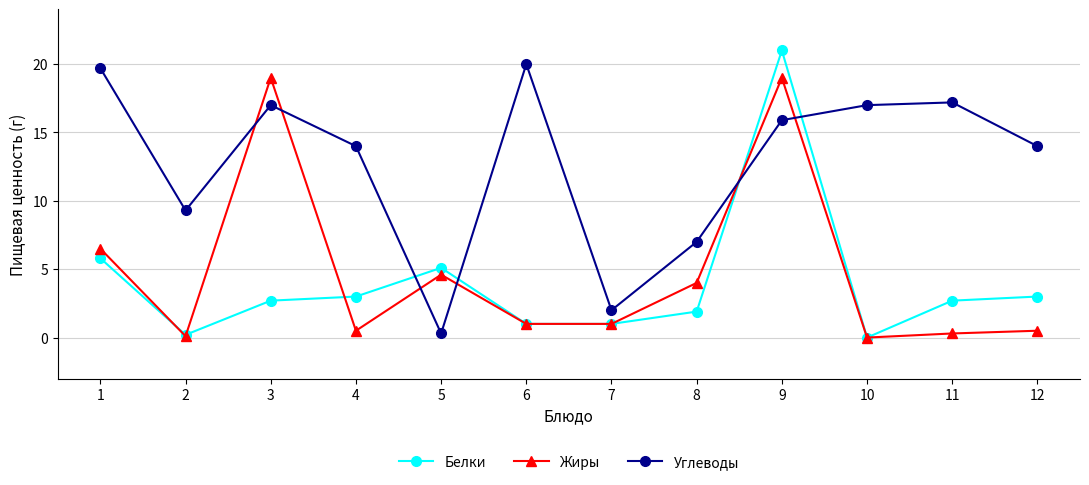

What is the difference between the maximum and minimum values in the Углеводы series?

19.7